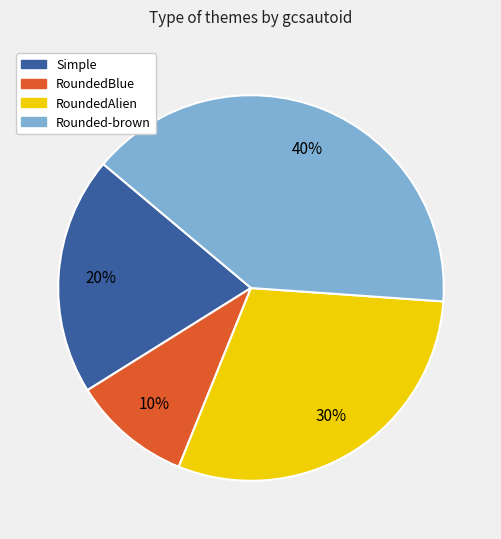

What is the ratio of the value at RoundedAlien to the value at Simple?

1.5